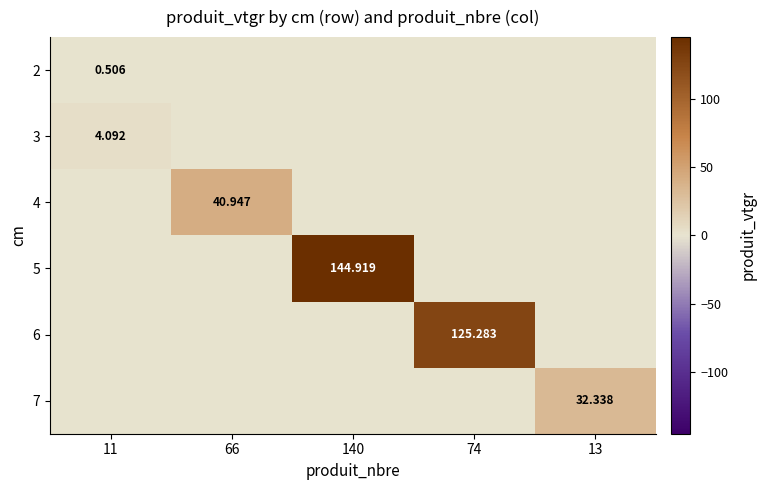

At how many categories does at least one series exceed 142?

1